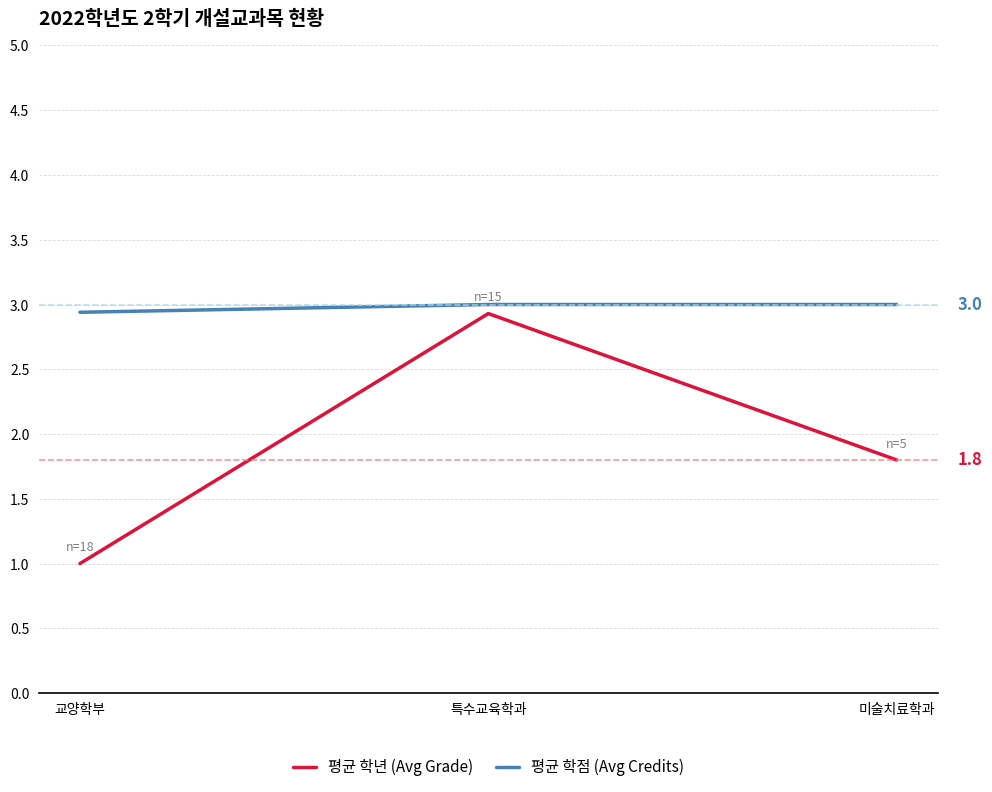

True or false: 평균 학점 (Avg Credits) has a value of 1.5 at 교양학부.

False